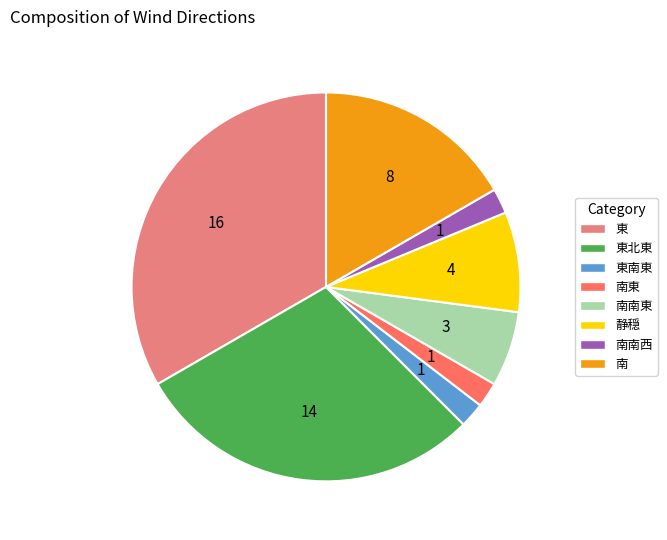

Which has a higher value, 静穏 or 南南西?

静穏